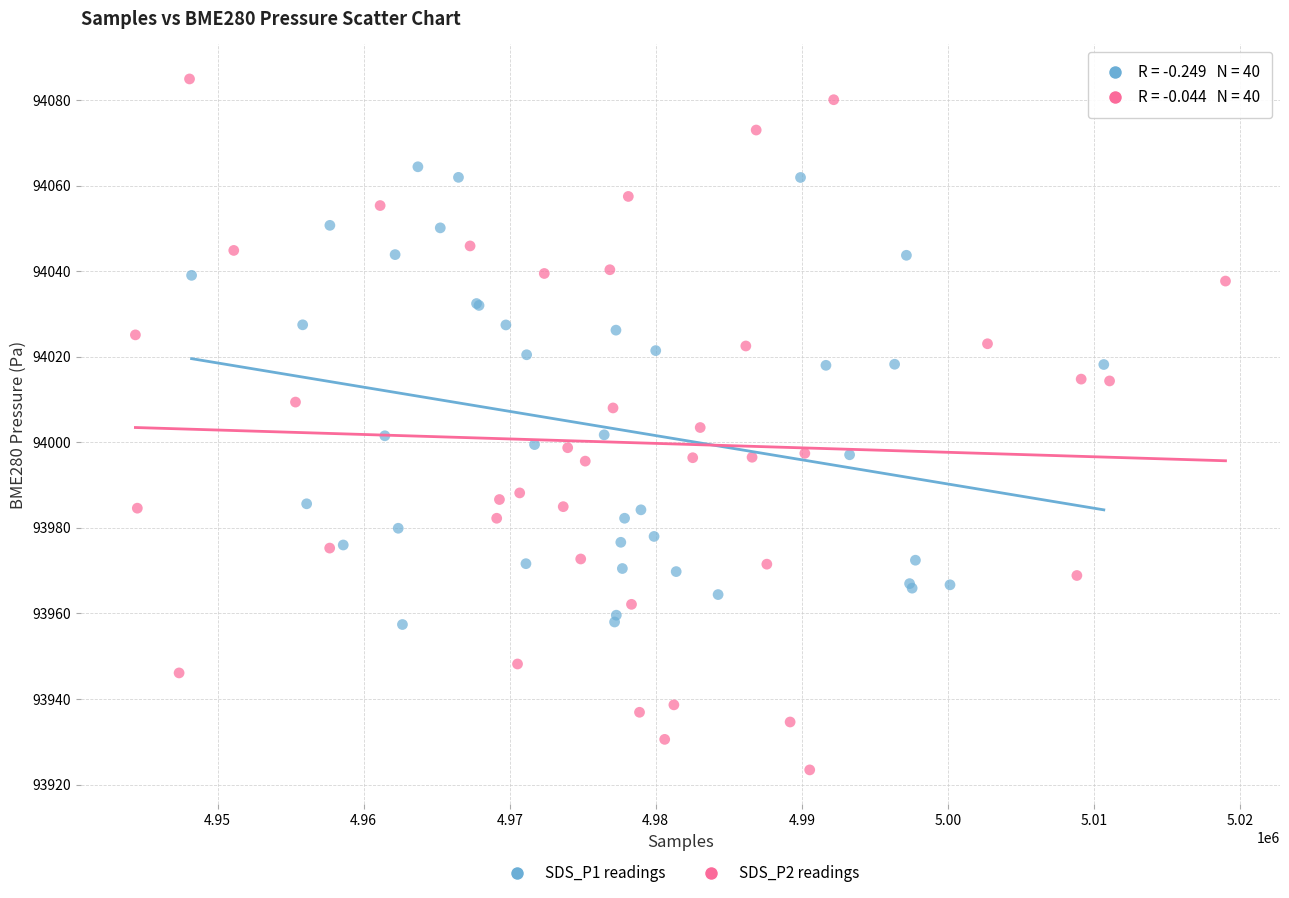

Which series reaches the minimum Y coordinate?

SDS_P2 readings